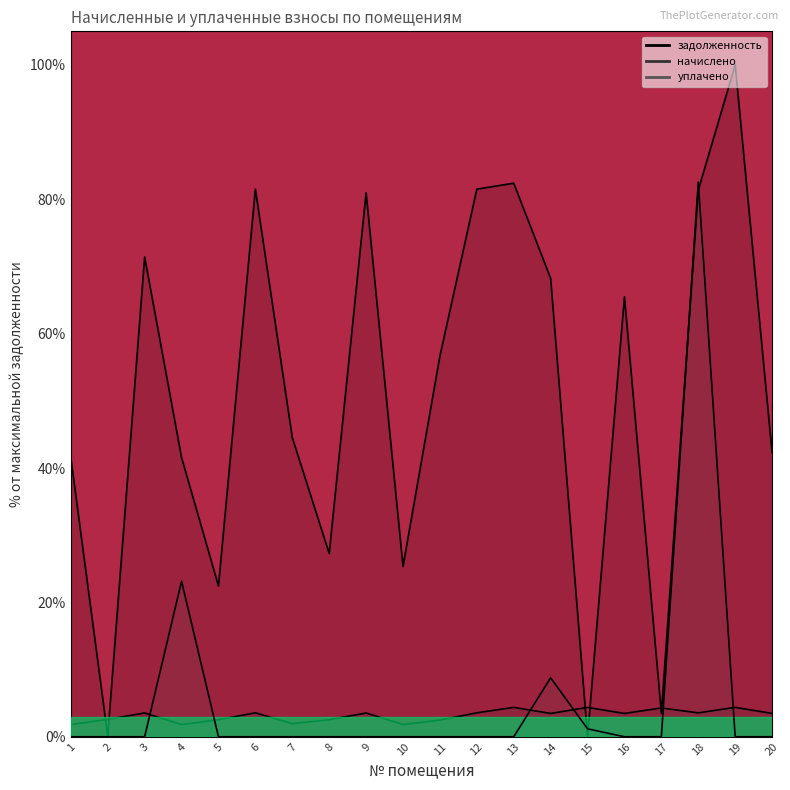

Reading left to right, what are all the values shown in this chart?

задолженность: 41.6	0.1	71.4	41.6	22.5	81.5	44.5	27.3	81.0	25.4	56.7	81.5	82.4	68.2	0.0	65.5	3.5	81.4	100.0	42.3
начислено: 1.8	2.6	3.5	1.8	2.5	3.6	1.9	2.5	3.5	1.8	2.5	3.6	4.4	3.5	4.4	3.5	4.3	3.6	4.4	3.5
уплачено: 0.0	0.0	0.0	23.1	0.0	0.0	0.0	0.0	0.0	0.0	0.0	0.0	0.0	8.8	1.2	0.0	0.0	82.6	0.0	0.0